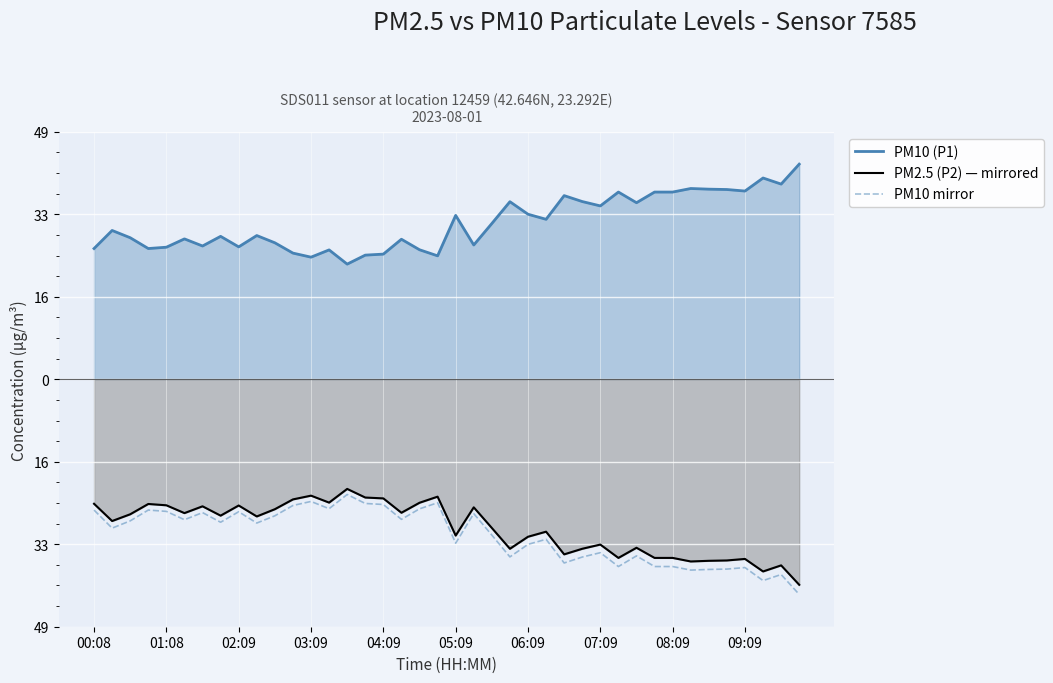

What is the average value of the PM2.5 (P2) — mirrored series?

-29.4